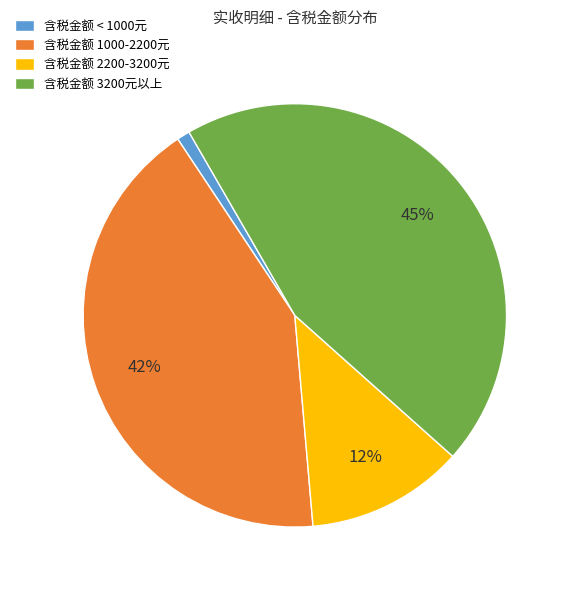

To the nearest percent, what is the combined percentage of 含税金额 1000-2200元 and 含税金额 2200-3200元?

54%